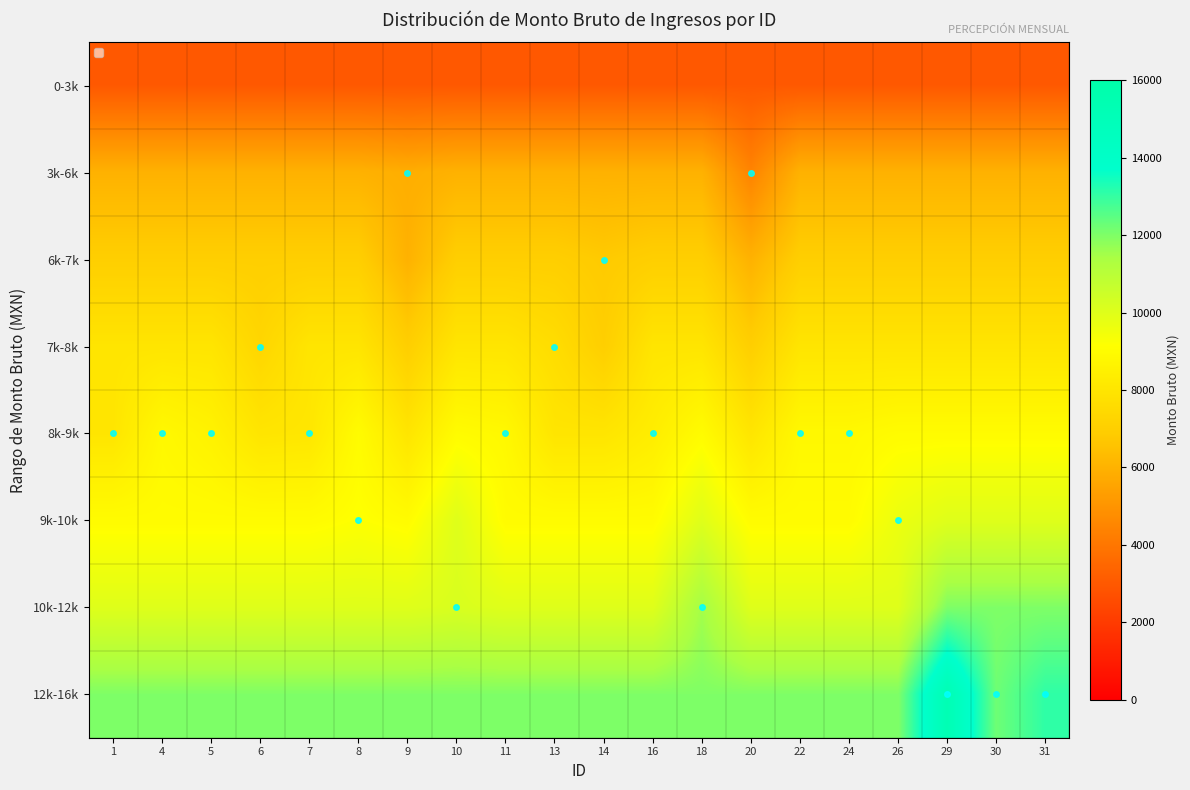

Reading left to right, what are all the values shown in this chart?

0-3k: 1=2999.0	4=2999.0	5=2999.0	6=2999.0	7=2999.0	8=2999.0	9=2999.0	10=2999.0	11=2999.0	13=2999.0	14=2999.0	16=2999.0	18=2999.0	20=2999.0	22=2999.0	24=2999.0	26=2999.0	29=2999.0	30=2999.0	31=2999.0
3k-6k: 1=5999.0	4=5999.0	5=5999.0	6=5999.0	7=5999.0	8=5999.0	9=5851.7	10=5999.0	11=5999.0	13=5999.0	14=5999.0	16=5999.0	18=5999.0	20=4448.9	22=5999.0	24=5999.0	26=5999.0	29=5999.0	30=5999.0	31=5999.0
6k-7k: 1=6999.0	4=6999.0	5=6999.0	6=6999.0	7=6999.0	8=6999.0	9=6000.0	10=6999.0	11=6999.0	13=6999.0	14=6801.2	16=6999.0	18=6999.0	20=6000.0	22=6999.0	24=6999.0	26=6999.0	29=6999.0	30=6999.0	31=6999.0
7k-8k: 1=7999.0	4=7999.0	5=7999.0	6=7327.6	7=7999.0	8=7999.0	9=7000.0	10=7999.0	11=7999.0	13=7643.2	14=7000.0	16=7999.0	18=7999.0	20=7000.0	22=7999.0	24=7999.0	26=7999.0	29=7999.0	30=7999.0	31=7999.0
8k-9k: 1=8014.7	4=8857.8	5=8593.5	6=8000.0	7=8067.9	8=8999.0	9=8000.0	10=8999.0	11=8856.7	13=8000.0	14=8000.0	16=8374.4	18=8999.0	20=8000.0	22=8856.7	24=8856.7	26=8999.0	29=8999.0	30=8999.0	31=8999.0
9k-10k: 1=9000.0	4=9000.0	5=9000.0	6=9000.0	7=9000.0	8=9172.2	9=9000.0	10=9999.0	11=9000.0	13=9000.0	14=9000.0	16=9000.0	18=9999.0	20=9000.0	22=9000.0	24=9000.0	26=9645.7	29=9999.0	30=9999.0	31=9999.0
10k-12k: 1=10000.0	4=10000.0	5=10000.0	6=10000.0	7=10000.0	8=10000.0	9=10000.0	10=10171.6	11=10000.0	13=10000.0	14=10000.0	16=10000.0	18=11498.9	20=10000.0	22=10000.0	24=10000.0	26=10000.0	29=11999.0	30=11999.0	31=11999.0
12k-16k: 1=12000.0	4=12000.0	5=12000.0	6=12000.0	7=12000.0	8=12000.0	9=12000.0	10=12000.0	11=12000.0	13=12000.0	14=12000.0	16=12000.0	18=12000.0	20=12000.0	22=12000.0	24=12000.0	26=12000.0	29=15306.5	30=12227.0	31=13080.2